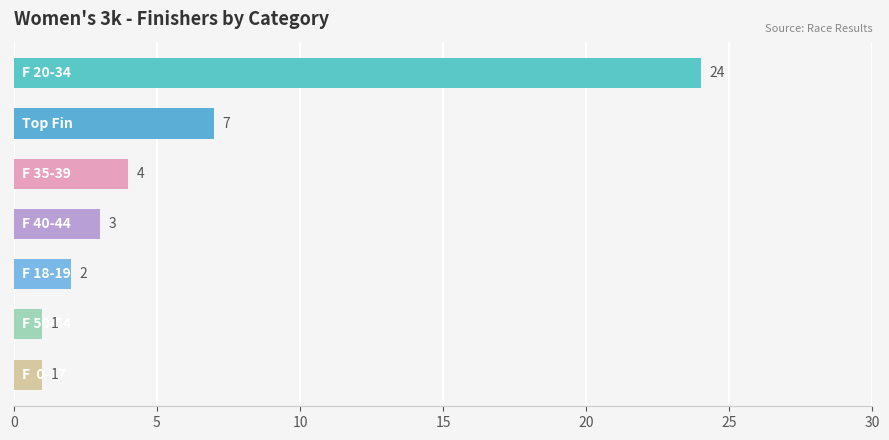

What is the difference between the second highest and minimum values?

6